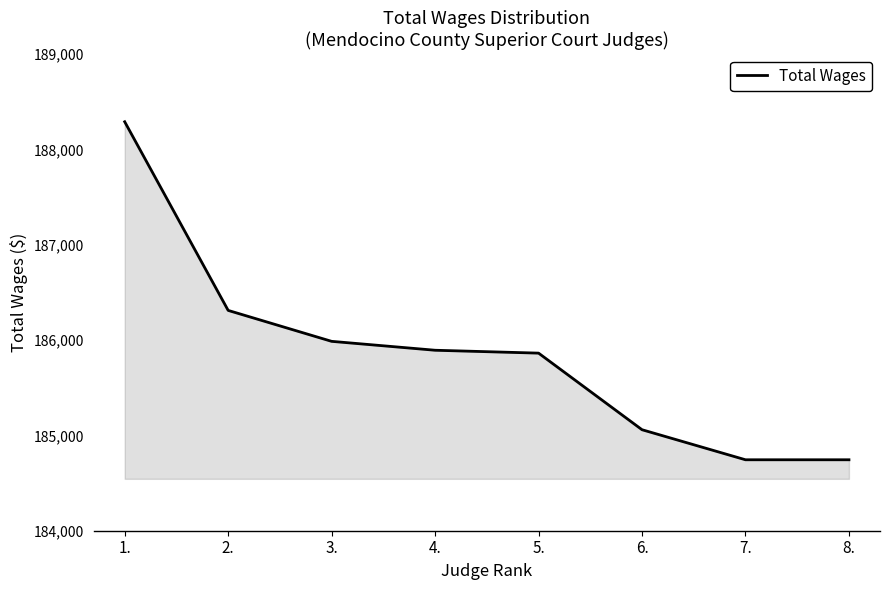

Reading left to right, list all the values displayed in this chart.

1.=188289.0	2.=186310.5	3.=185986.1	4.=185892.7	5.=185862.5	6.=185059.2	7.=184744.1	8.=184744.1